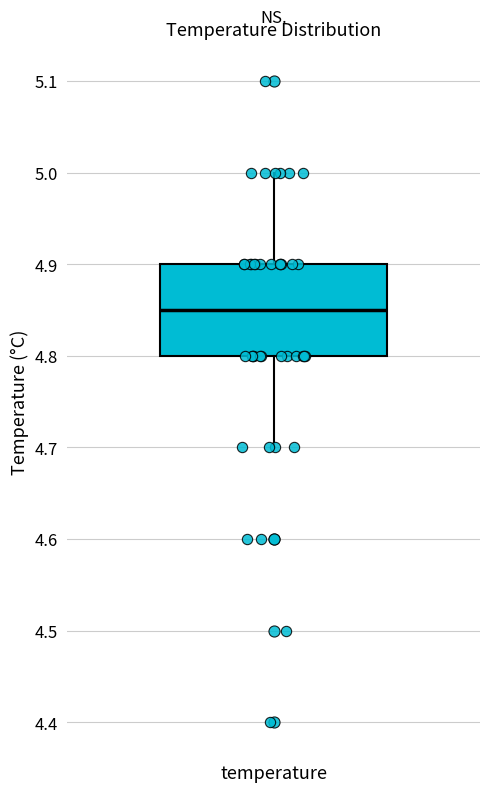

Where does the median line of the box for temperature sit on the y-axis? The values are not printed on the chart, so give them approximately, as read against the axis.

4.85